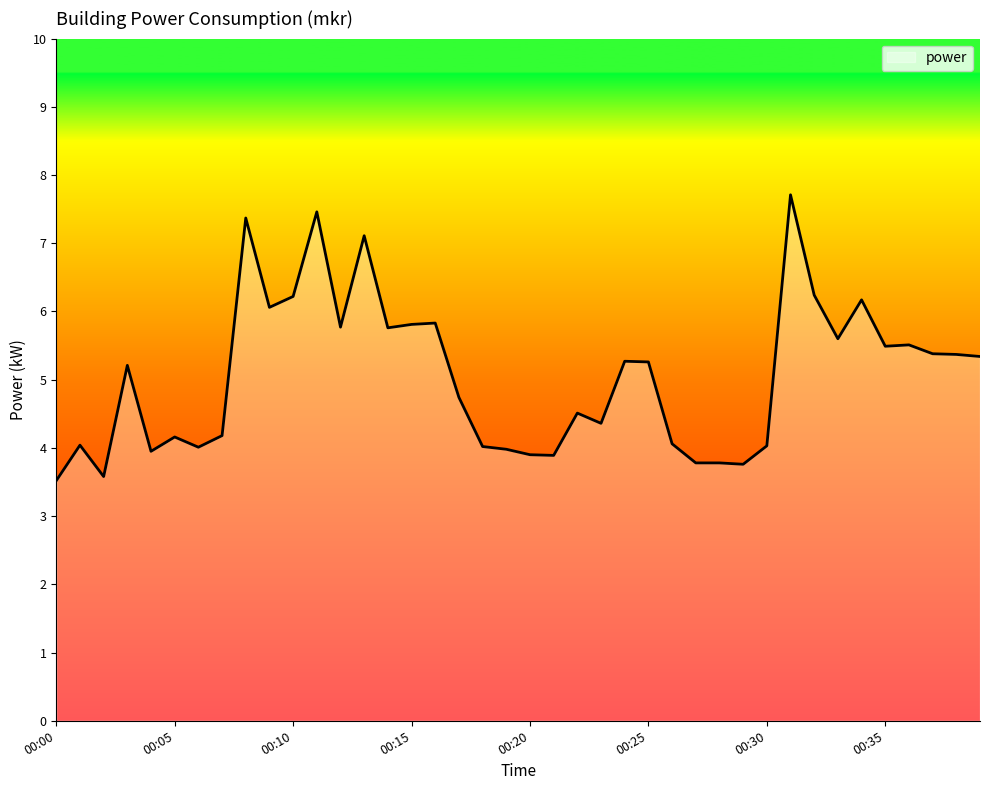

What is the difference between the maximum and minimum values?

4.2